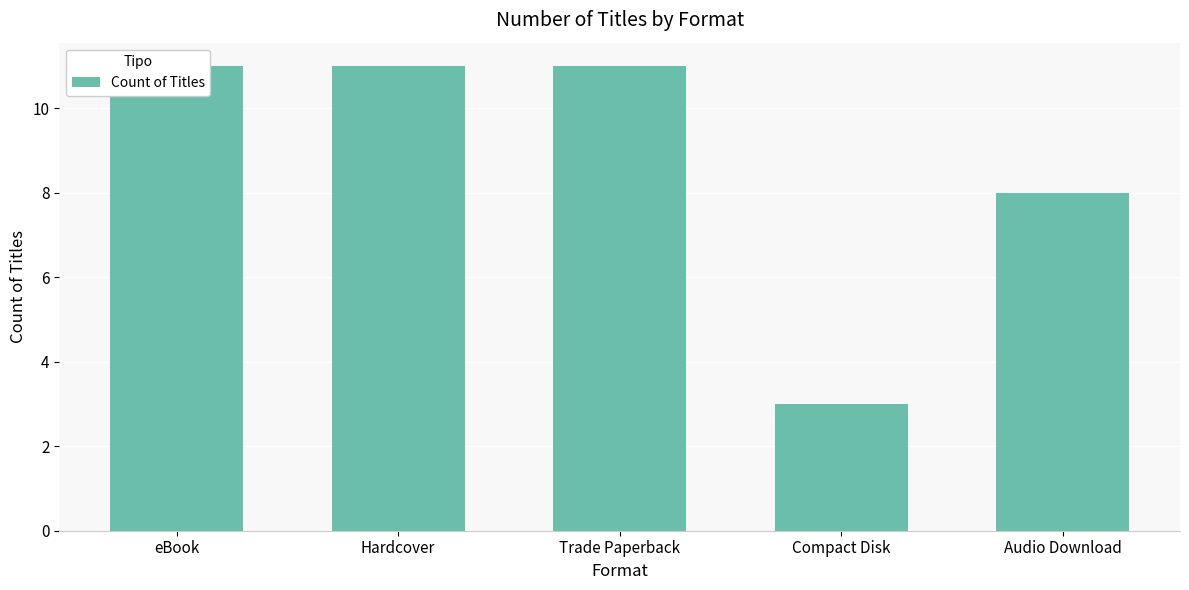

What is the label of the 4th bar from the left?

Compact Disk